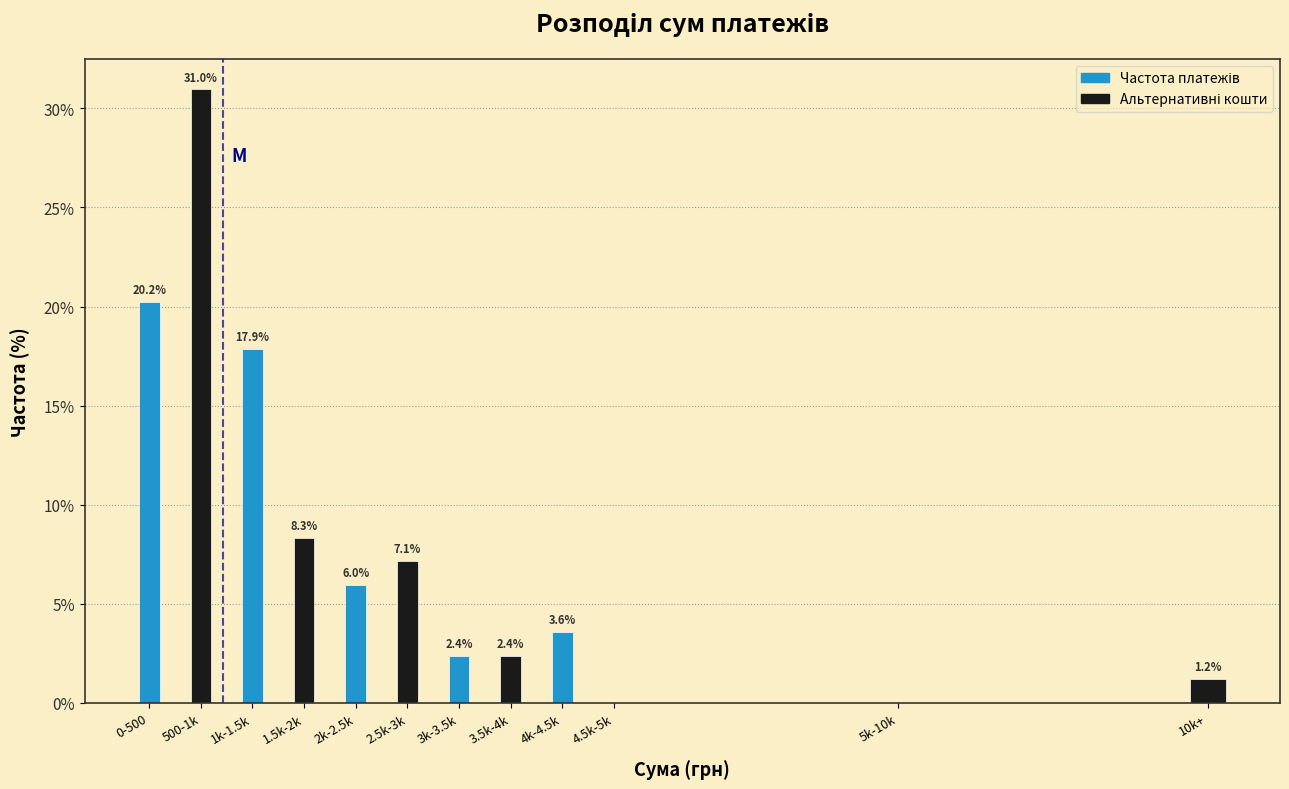

Reading right to left, extract all data points from this chart.

10k+=1.2	5k-10k=0.0	4.5k-5k=0.0	4k-4.5k=3.6	3.5k-4k=2.4	3k-3.5k=2.4	2.5k-3k=7.1	2k-2.5k=6.0	1.5k-2k=8.3	1k-1.5k=17.9	500-1k=31.0	0-500=20.2